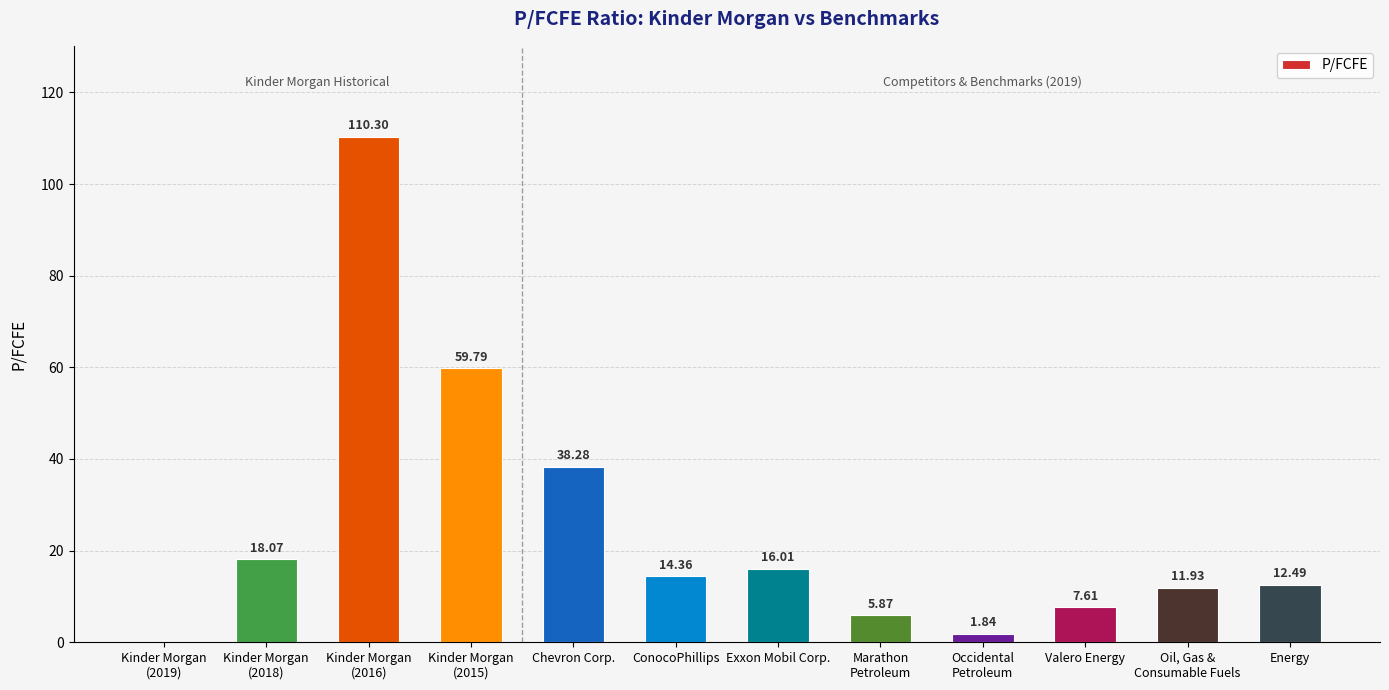

What is the sum of all values?

296.6